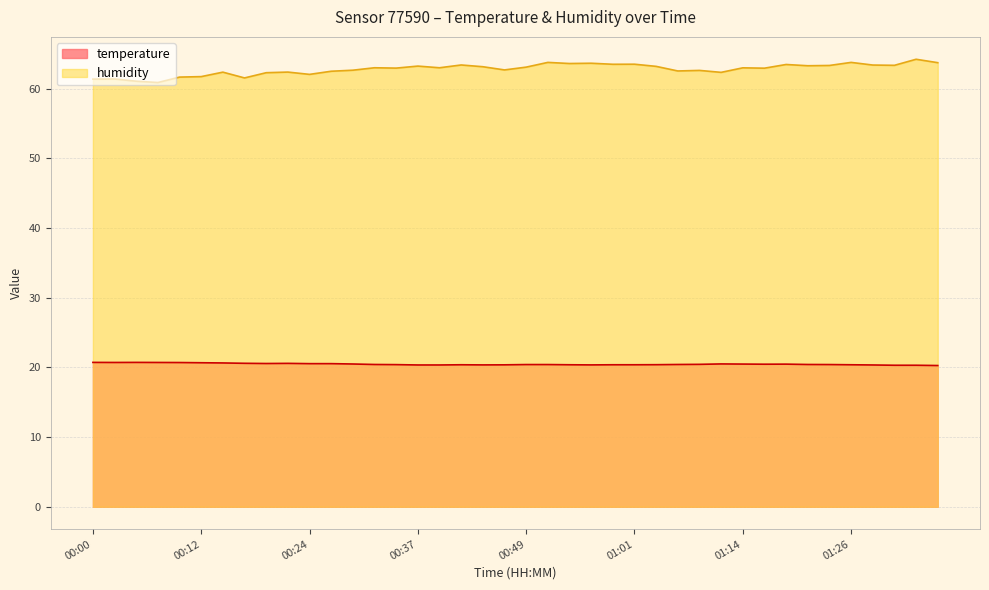

Is it true that temperature equals 30.5 at 01:26?

False